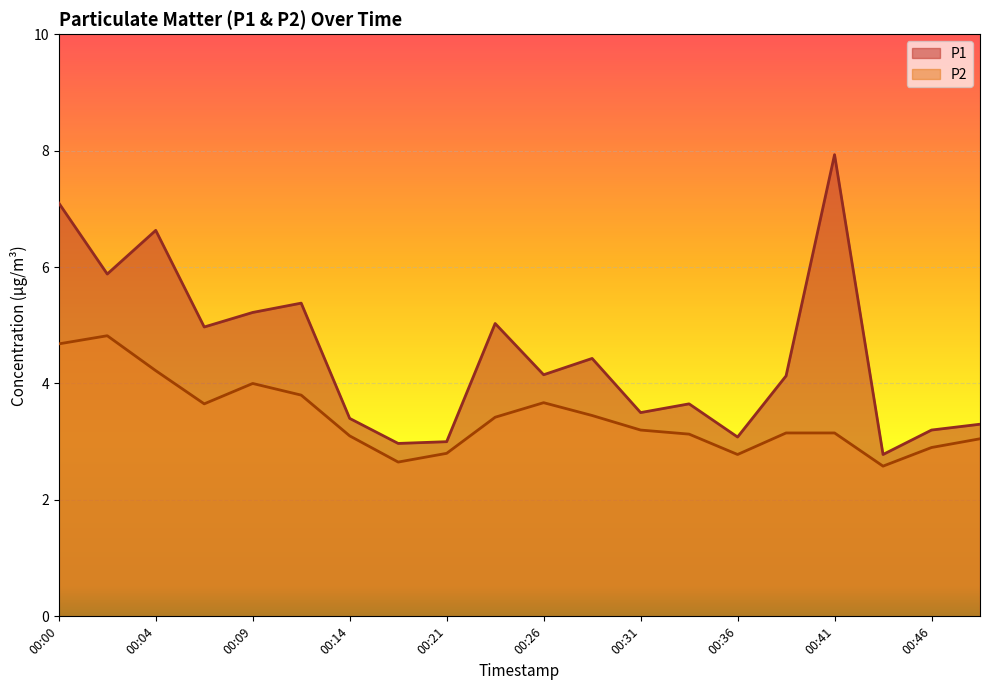

True or false: P1 and P2 intersect in this chart.

False